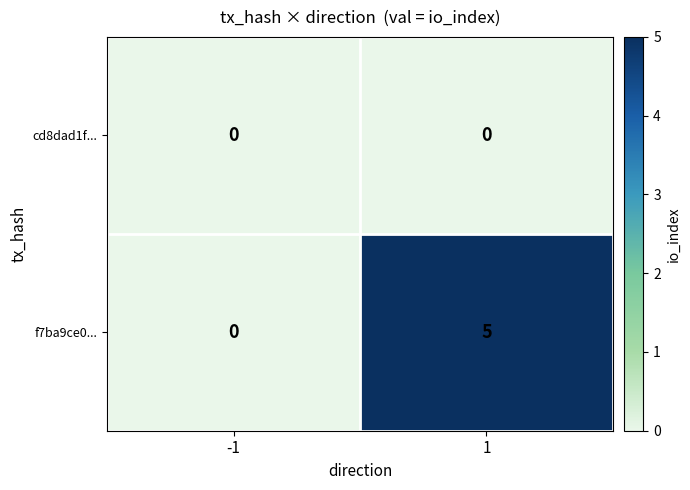

Which category has the highest value across all series?

1